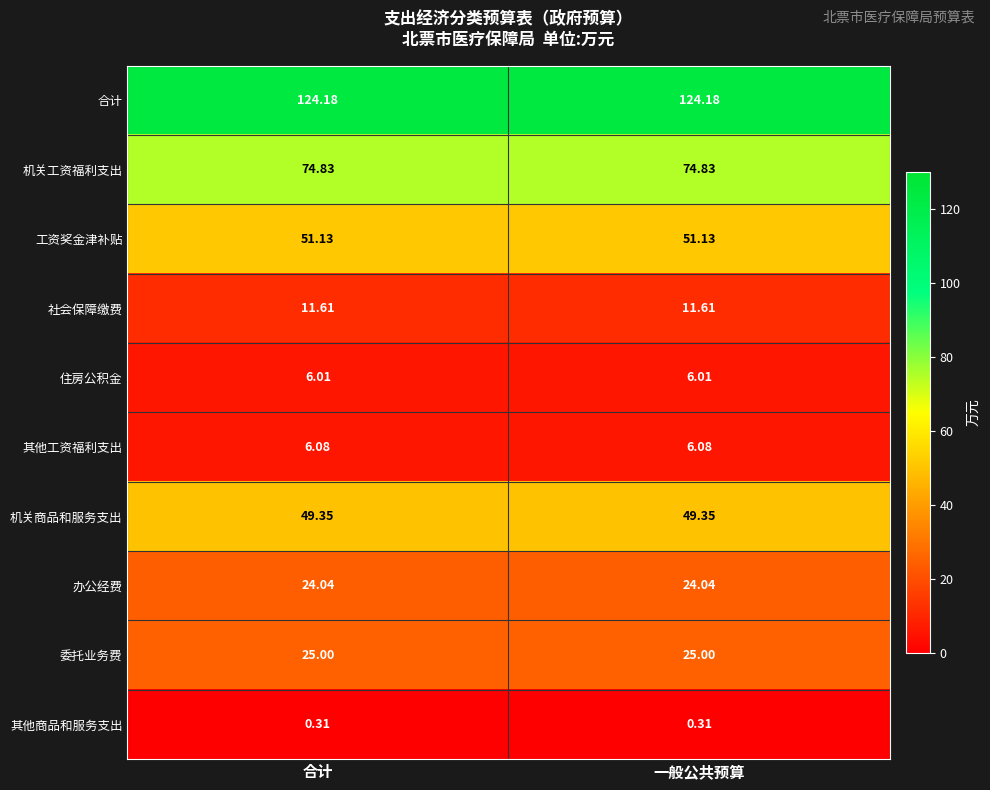

Is the value of 机关商品和服务支出 at 合计 greater than the value of 办公经费 at 合计?

Yes